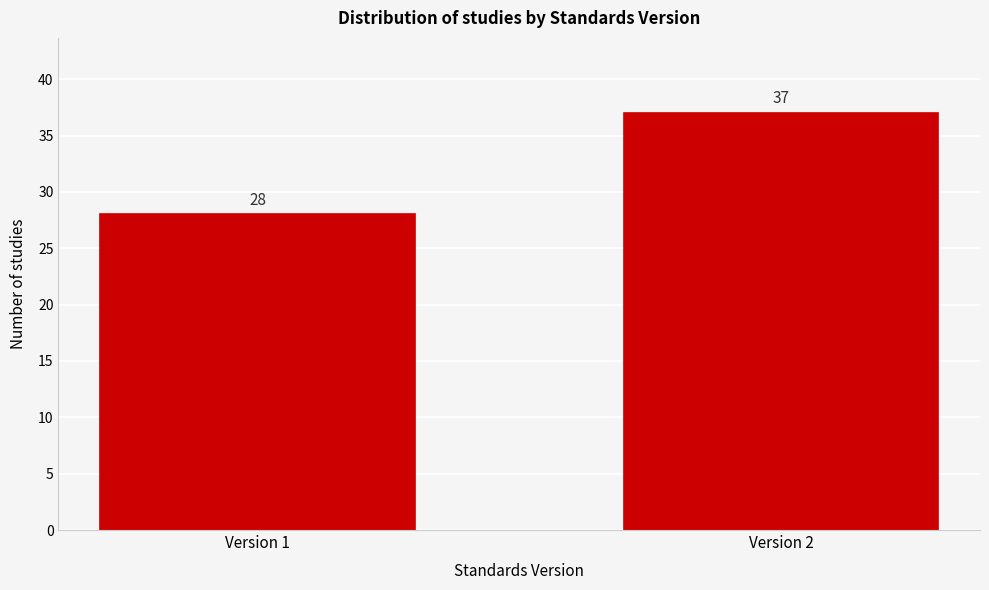

Reading left to right, transcribe all the data shown in this chart.

28	37